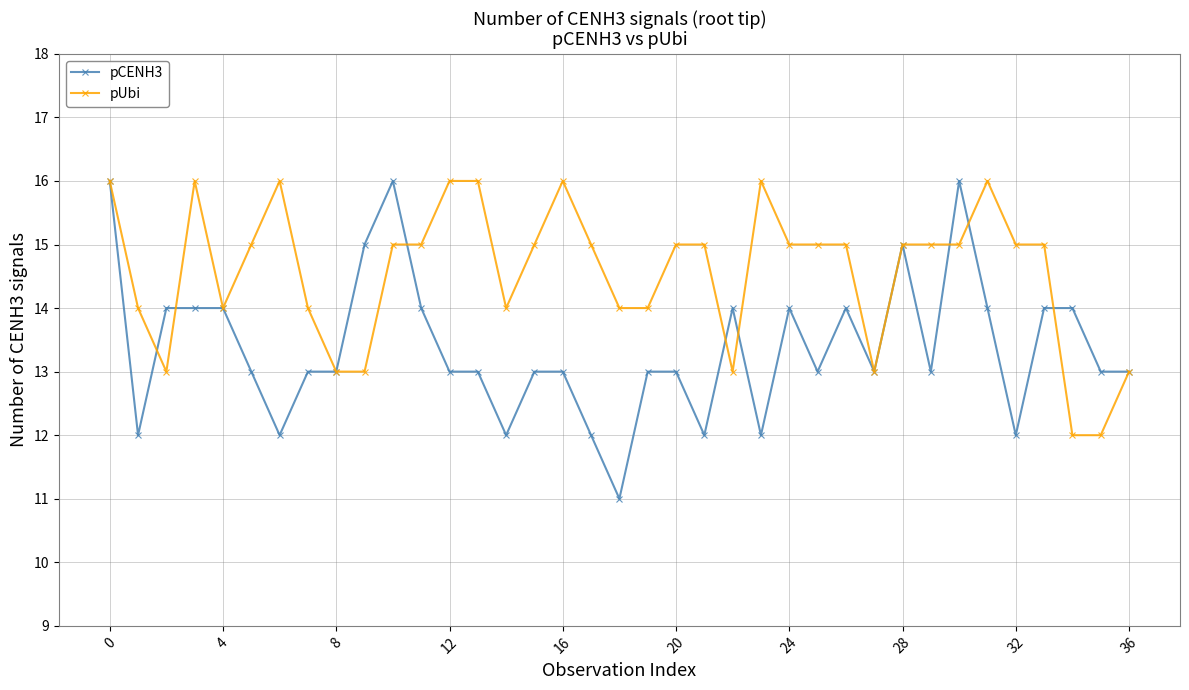

What is the lowest value of the pUbi series?

12